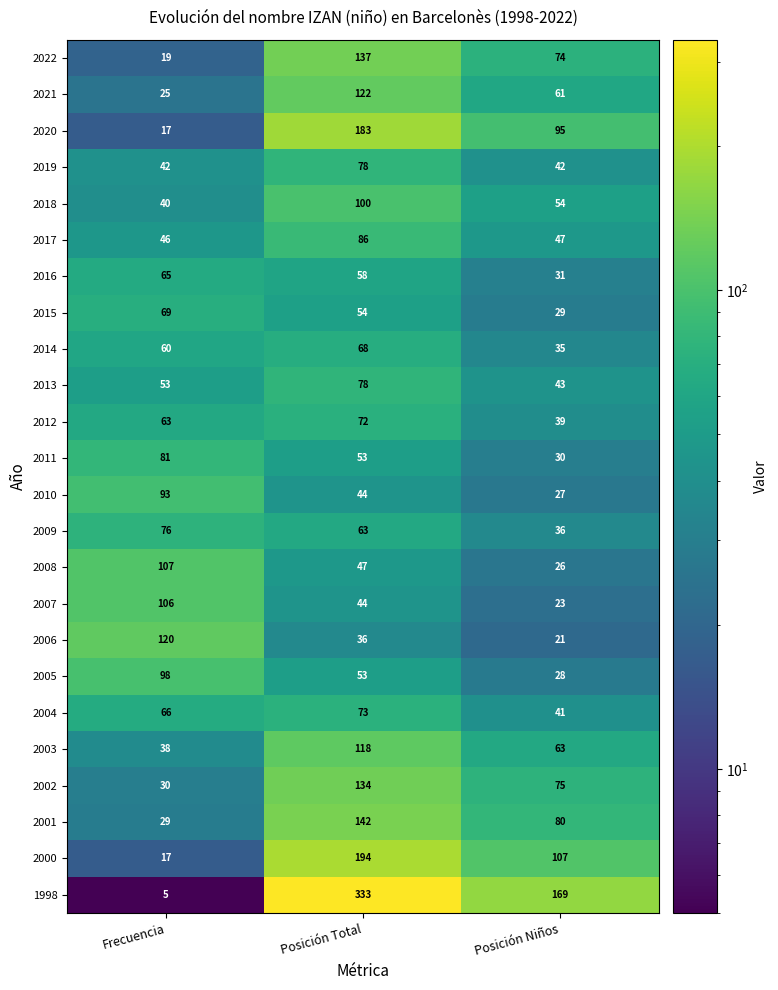

Is it true that 2021 equals 92 at Posición Niños?

False